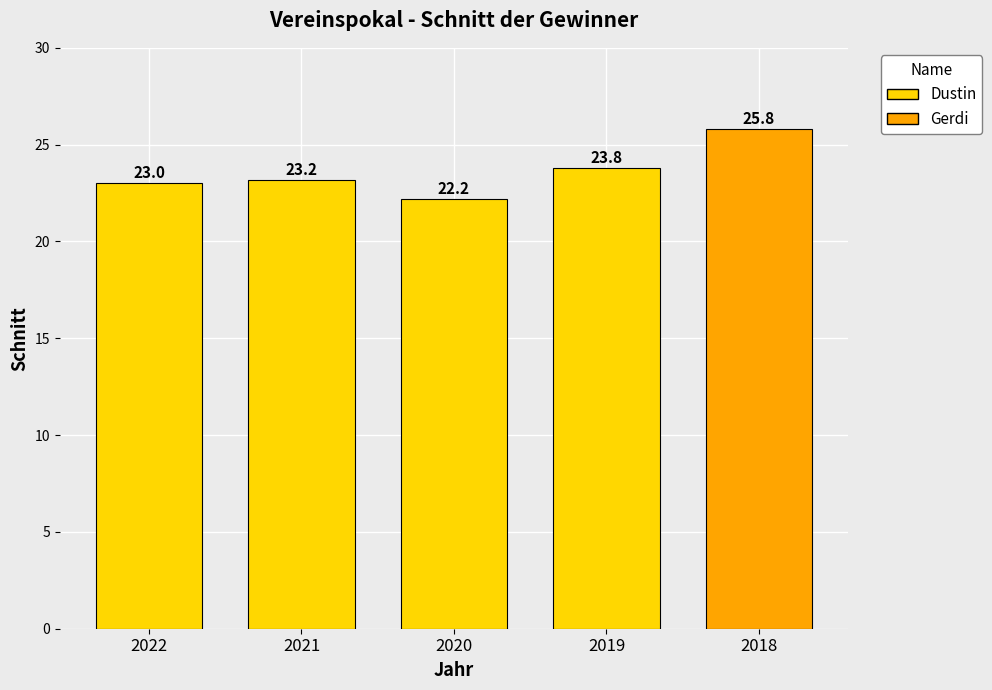

What is the average value?

23.6